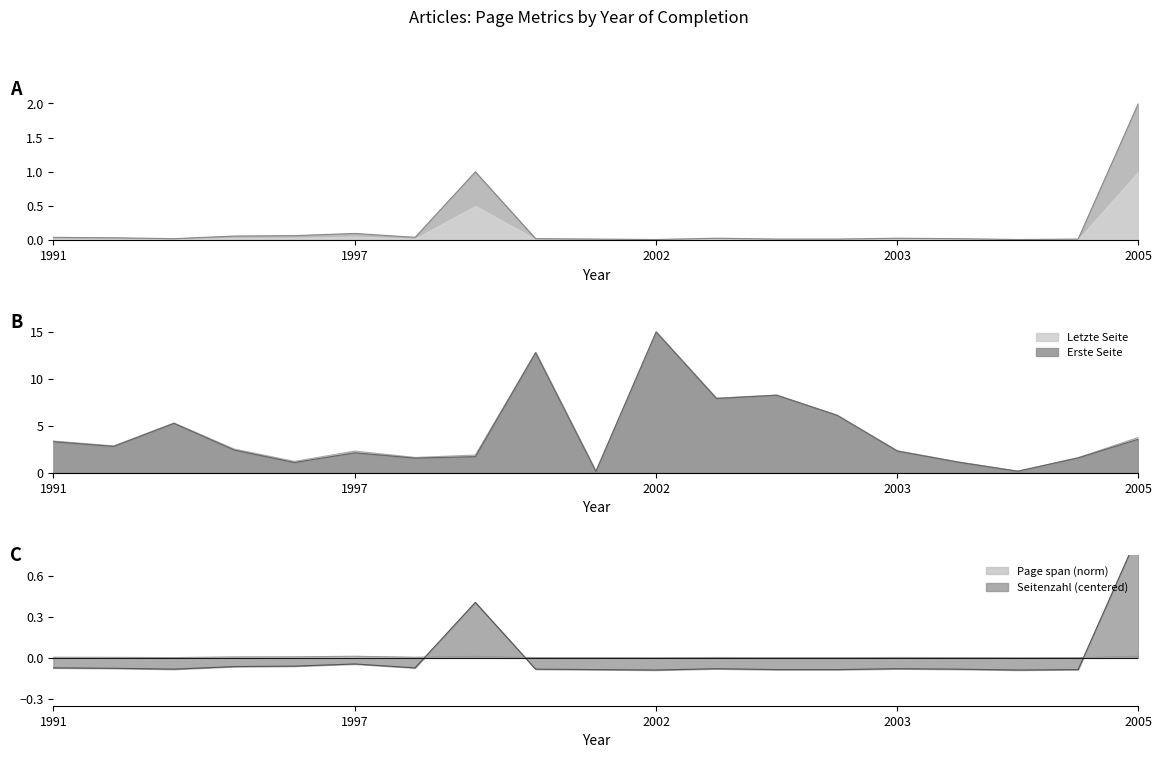

What is the highest value of the Erste Seite series?

15.0